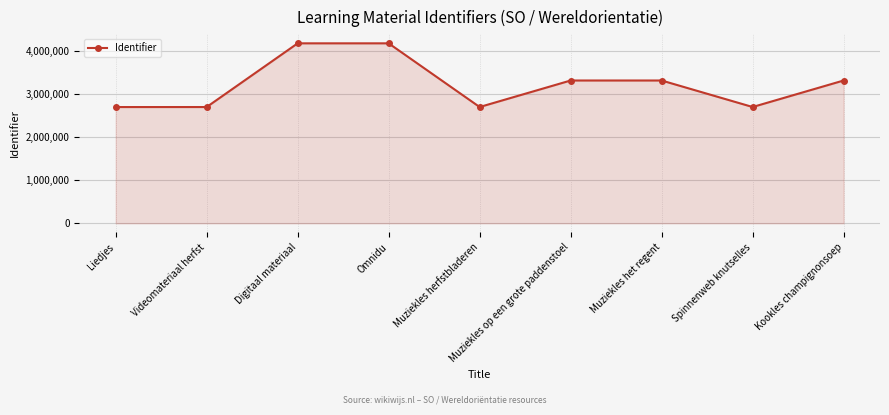

The chart shows a value of 1007349 at Videomateriaal herfst. True or false?

False